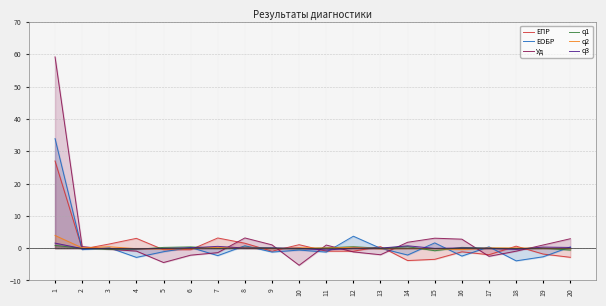

True or false: Уд has a value of 0.5 at 19.

False